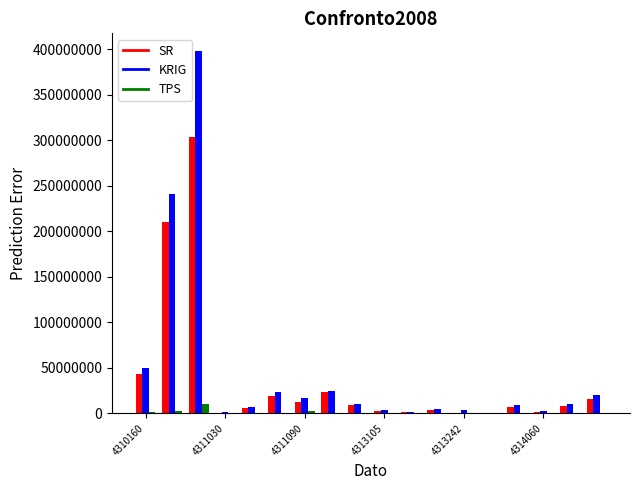

What is the average value of the KRIG series?

46099765